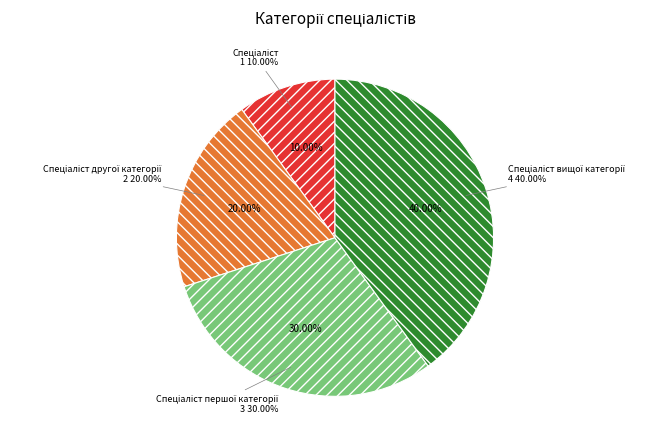

To the nearest percent, what is the combined percentage of Спеціаліст and Спеціаліст вищої категорії?

50%